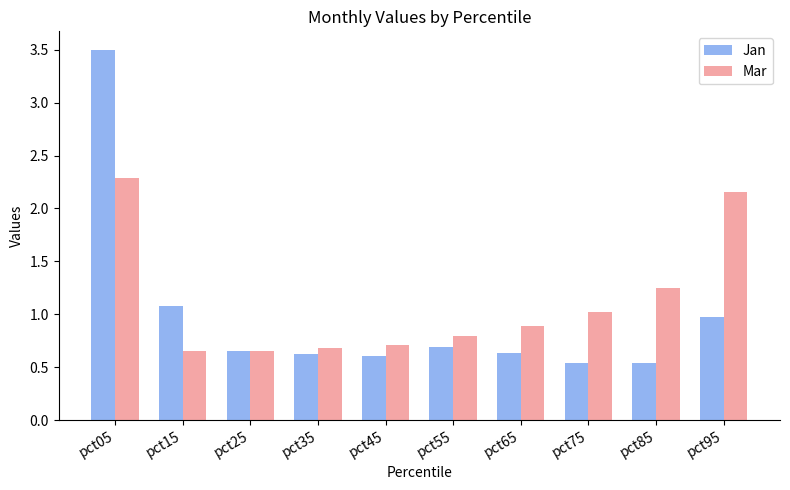

Where is Jan nearest to the value 2?

pct15